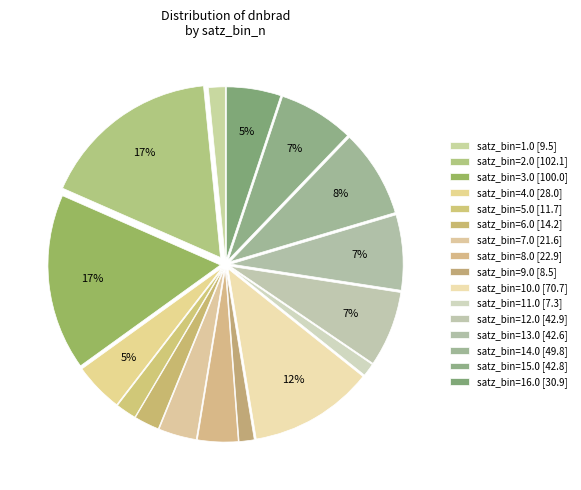

How many segments does this pie chart have?

16